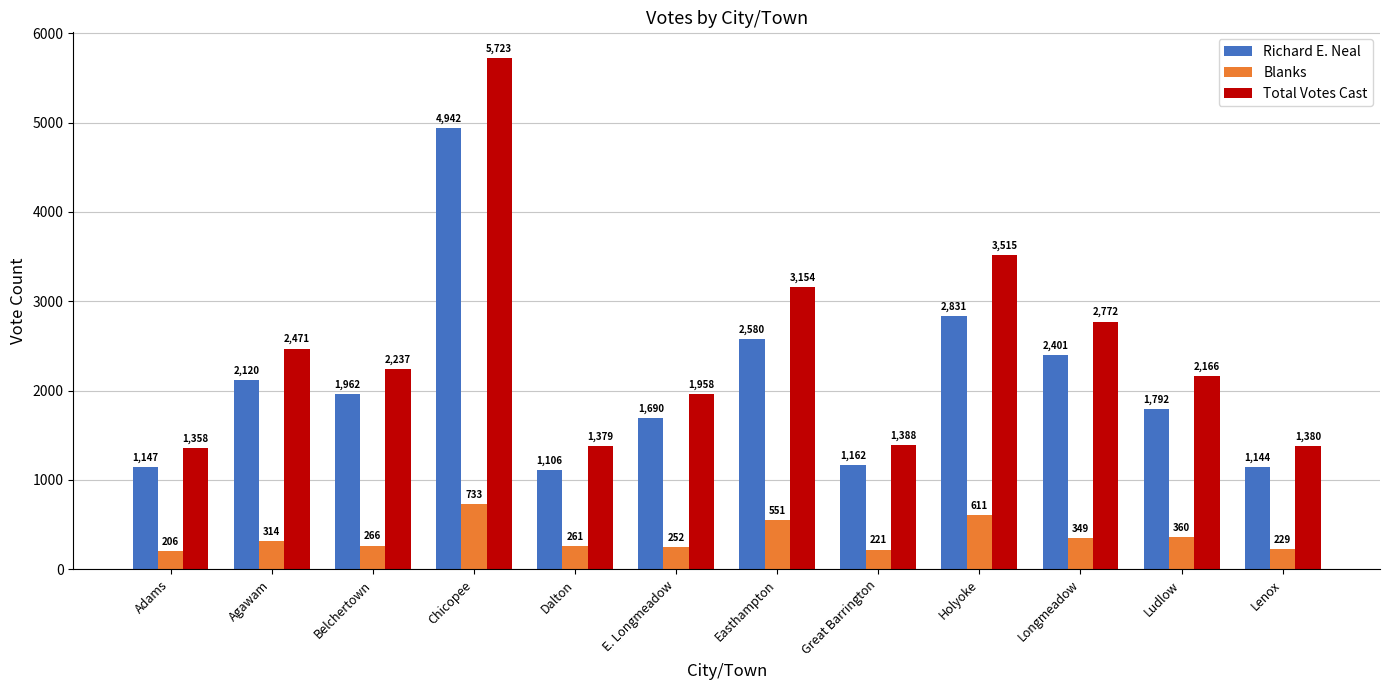

Rank the categories by Blanks value from lowest to highest.

Adams, Great Barrington, Lenox, E. Longmeadow, Dalton, Belchertown, Agawam, Longmeadow, Ludlow, Easthampton, Holyoke, Chicopee